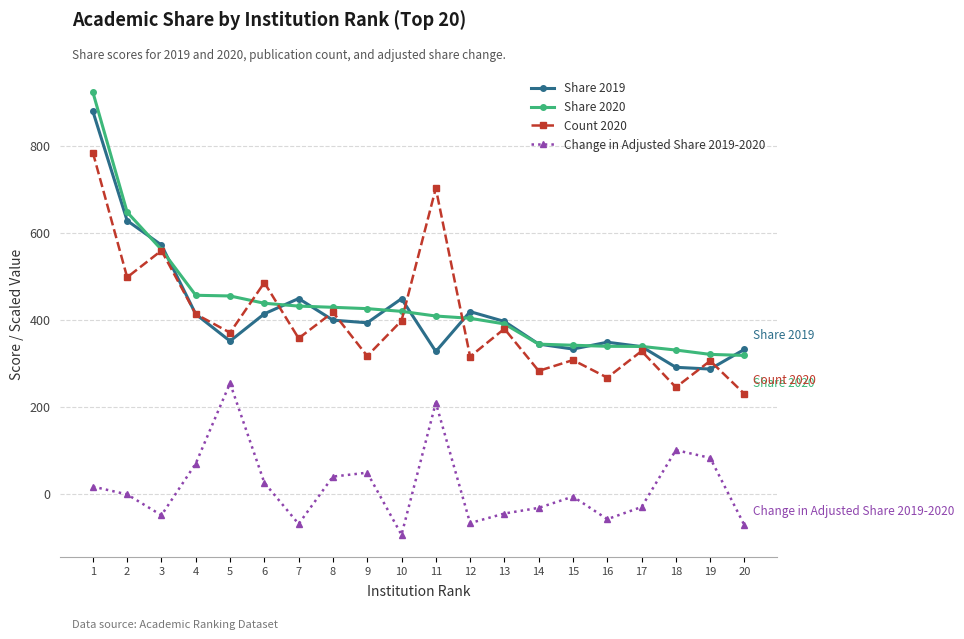

Rank the series at 10 from highest to lowest value.

Share 2019, Share 2020, Count 2020, Change in Adjusted Share 2019-2020